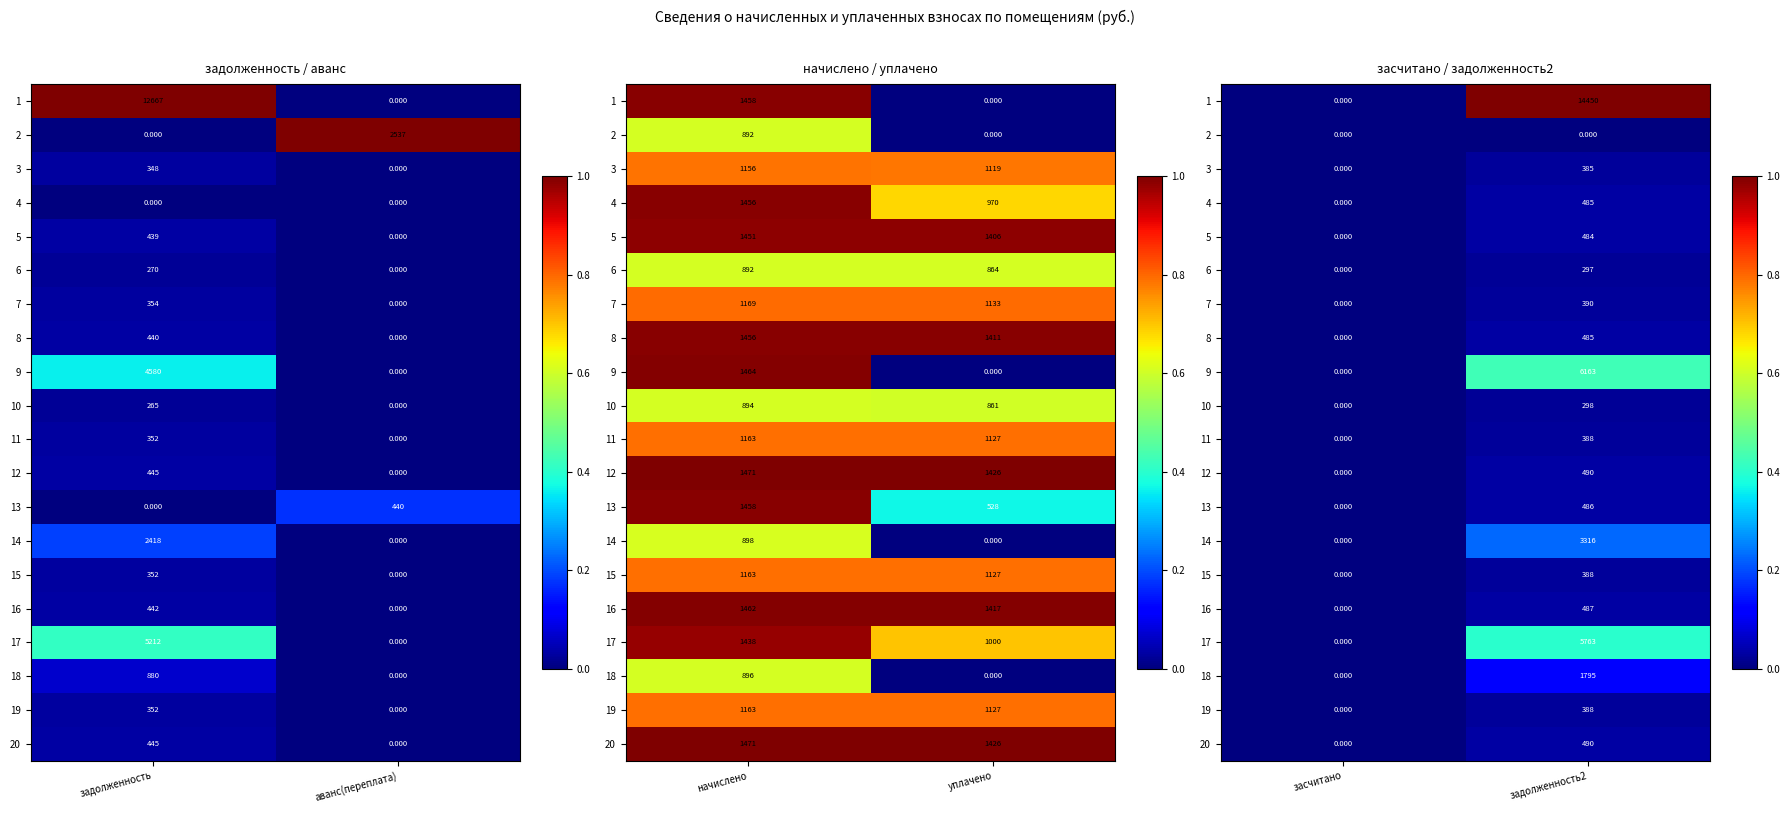

How many data points does each series have?

2